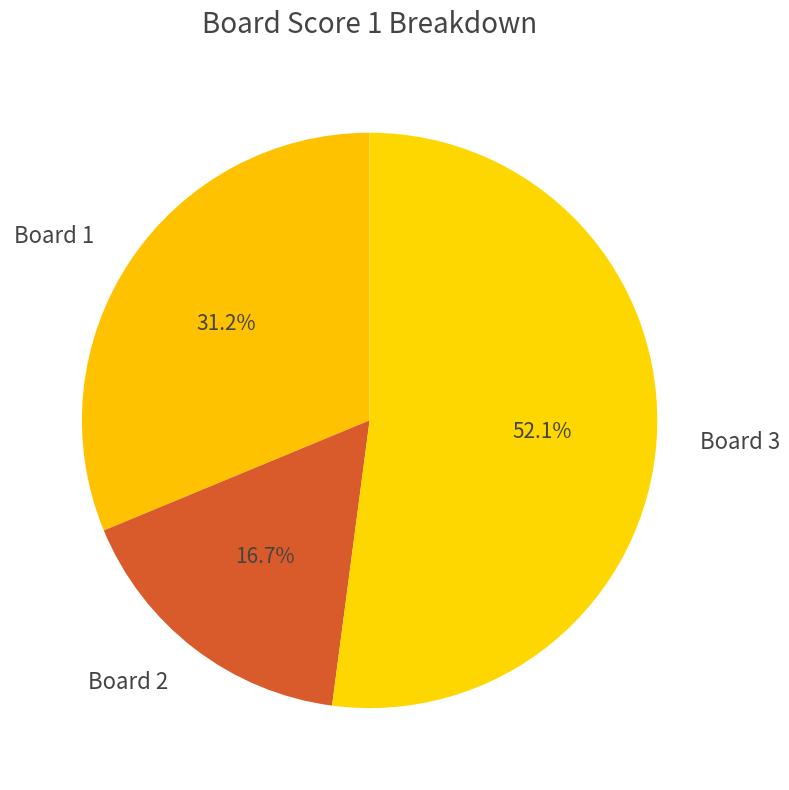

Rank the categories by value from highest to lowest.

Board 3, Board 1, Board 2